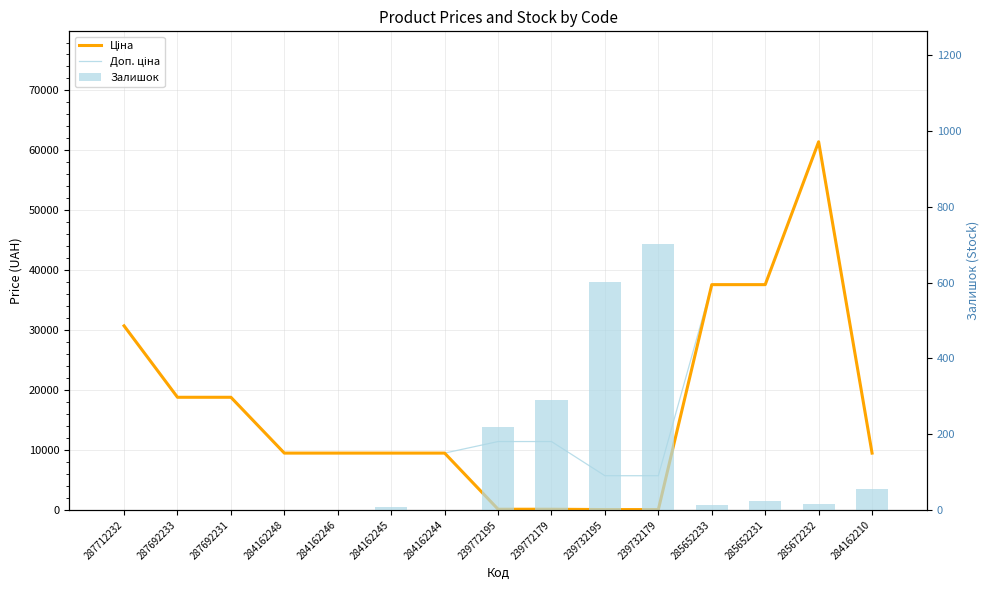

What is the sum of all Доп. ціна values?

286562.6